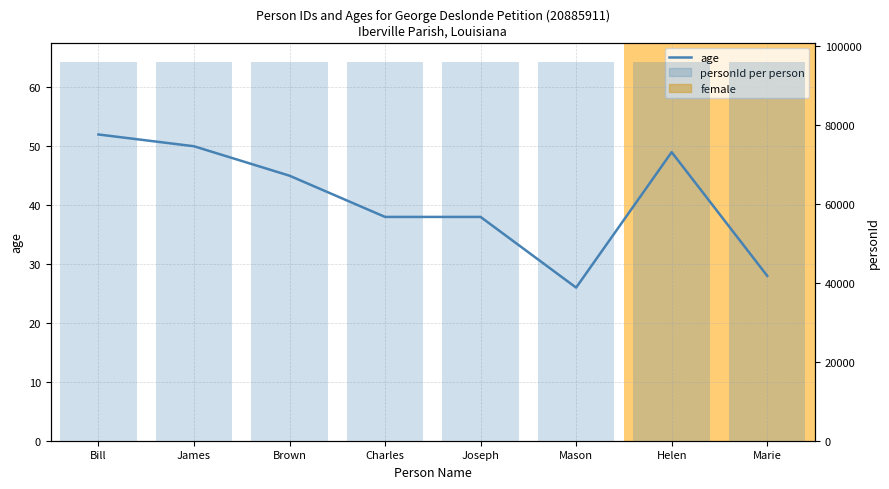

At which label is age closest to 39?

Charles